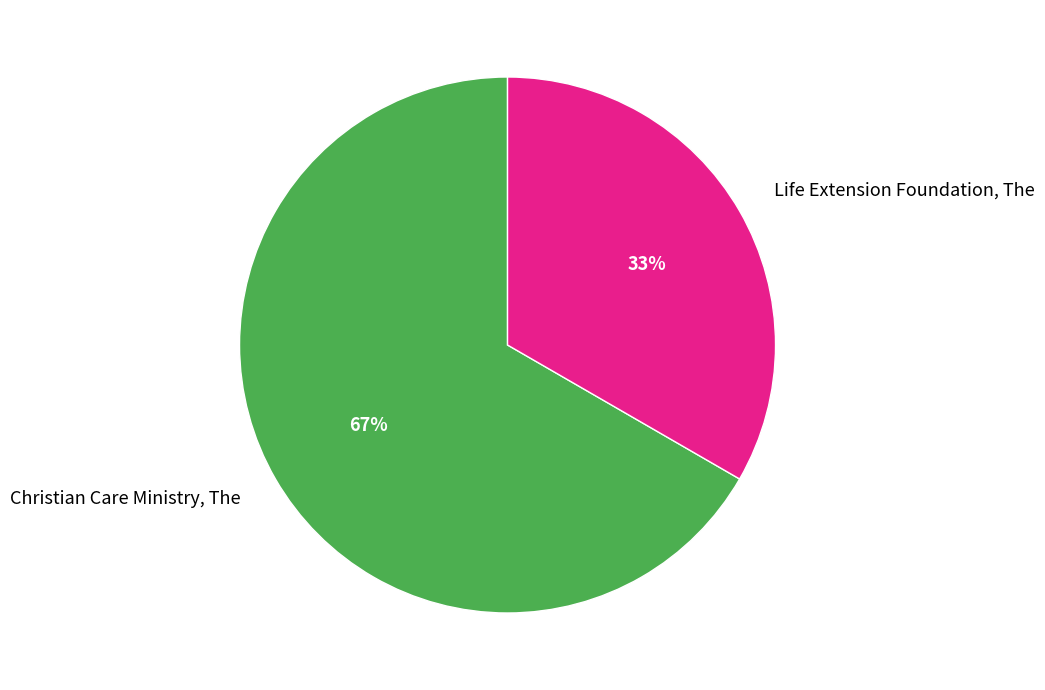

How many slices are in this pie chart?

2